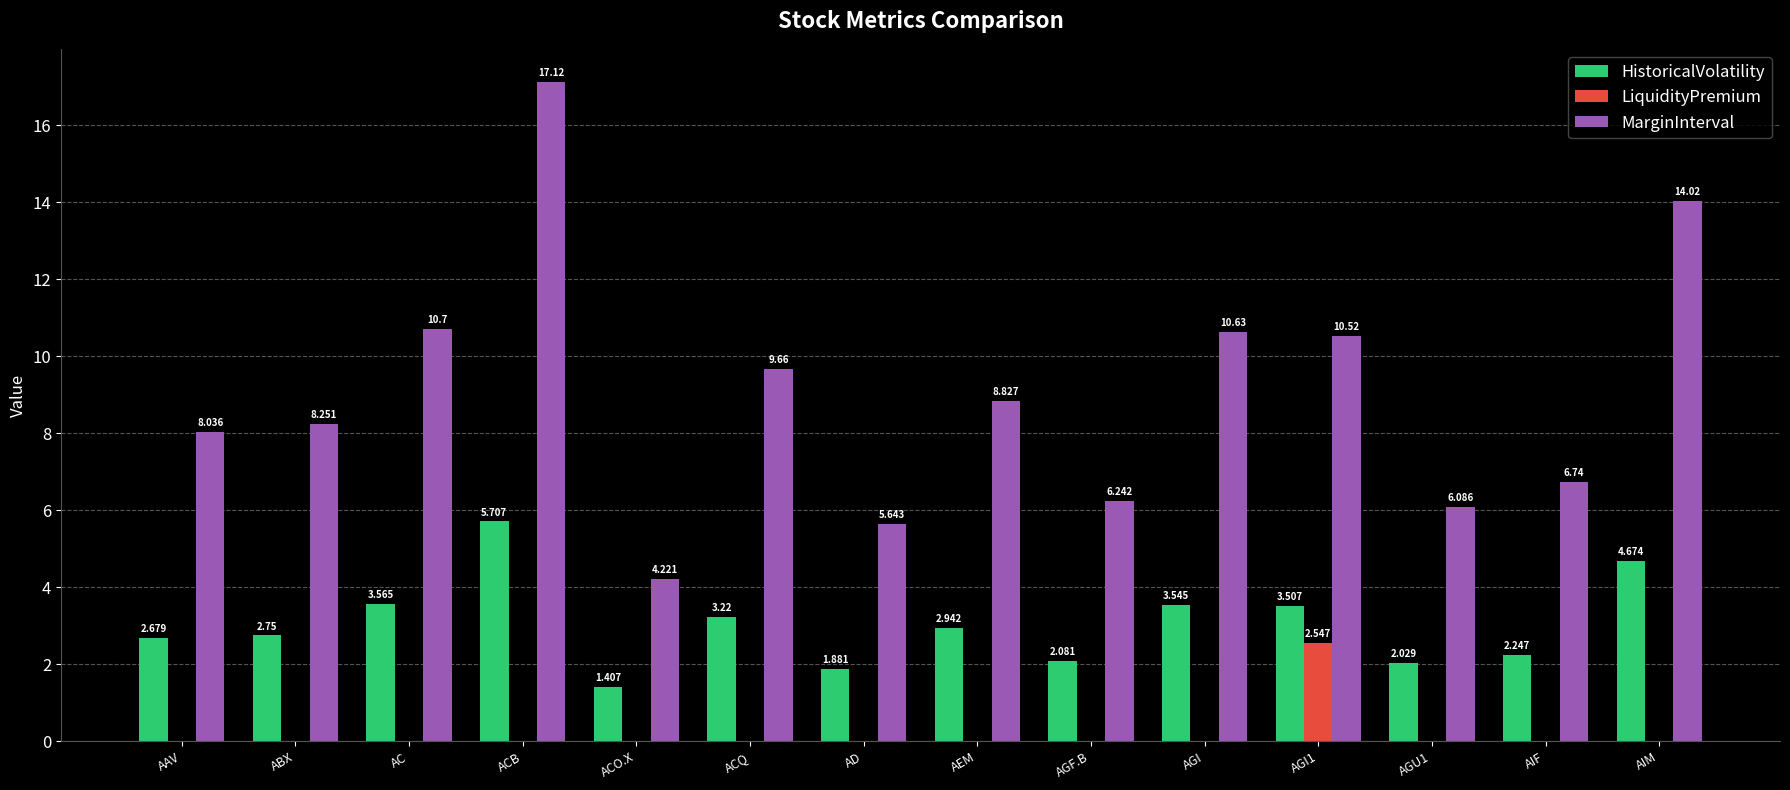

True or false: MarginInterval has a value of 11.9 at AAV.

False